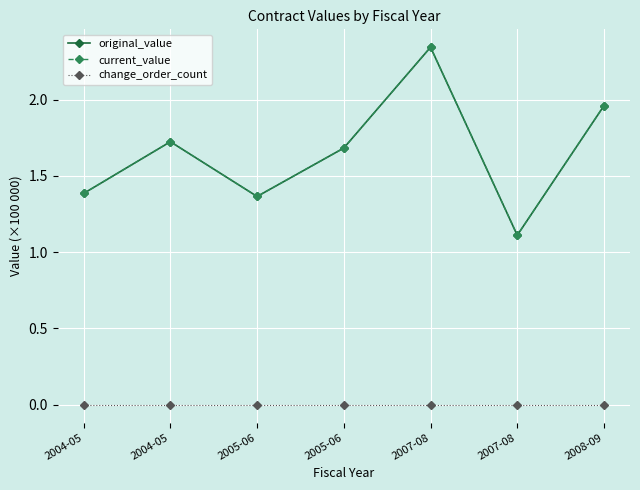

Is this an area chart (filled region under the line)?

No